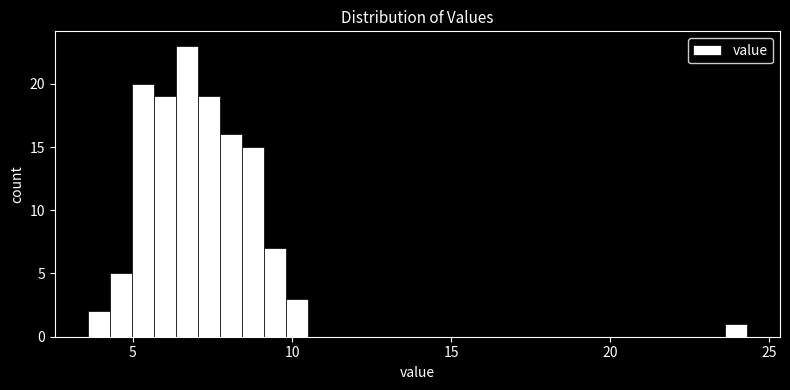

Read against the x-axis, roughly where is the centre of the tallest bar?

6.5